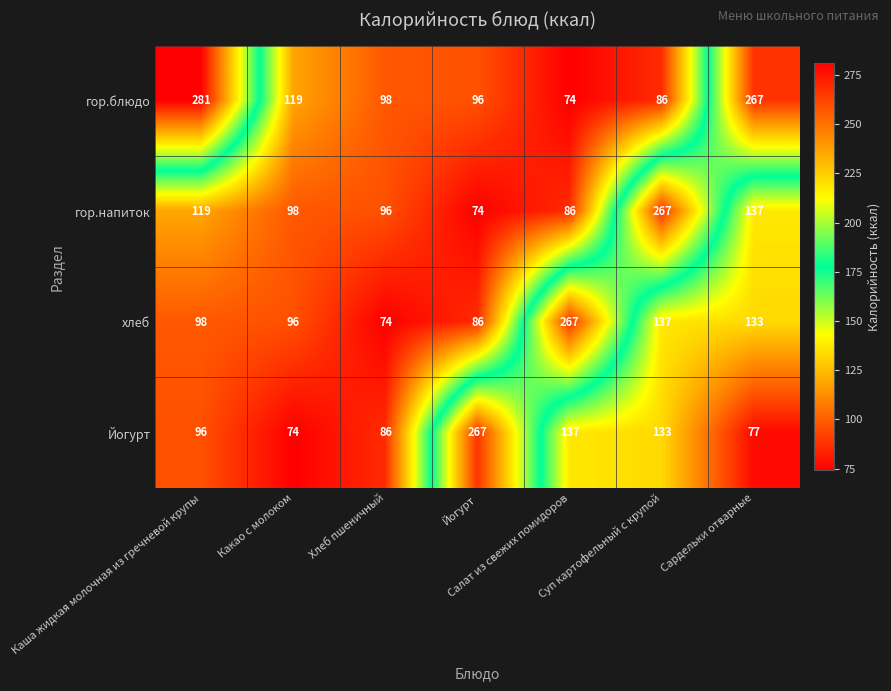

Read the гор.блюдо value at Йогурт, to the nearest 5.

95